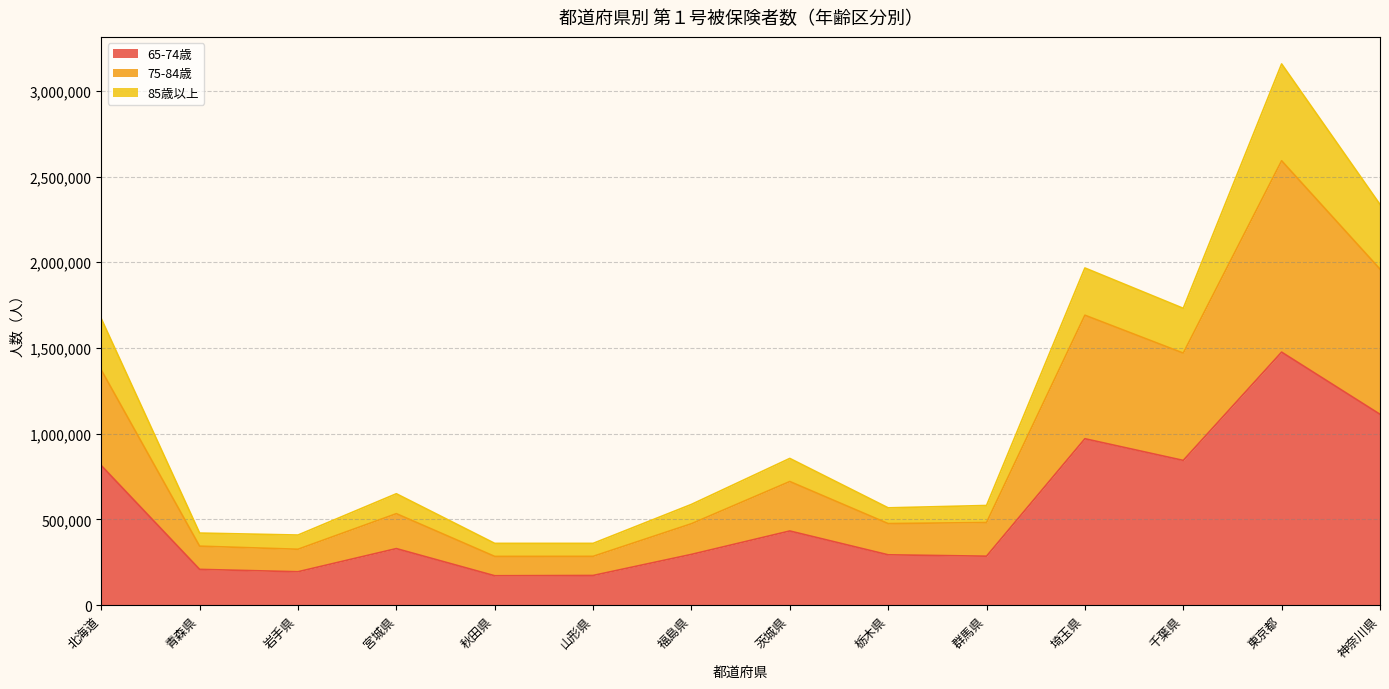

Reading left to right, what are all the values shown in this chart?

65-74歳: 814541	208811	194954	330012	171618	173231	296143	432754	293782	285739	970761	844328	1475916	1113392
75-84歳: 1371844	344294	326189	533738	284431	284748	475154	721223	475889	482144	1691226	1470268	2592067	1960100
85歳以上: 1671034	420568	409024	649875	360455	360388	587786	855947	567653	581447	1966679	1731395	3156696	2337246